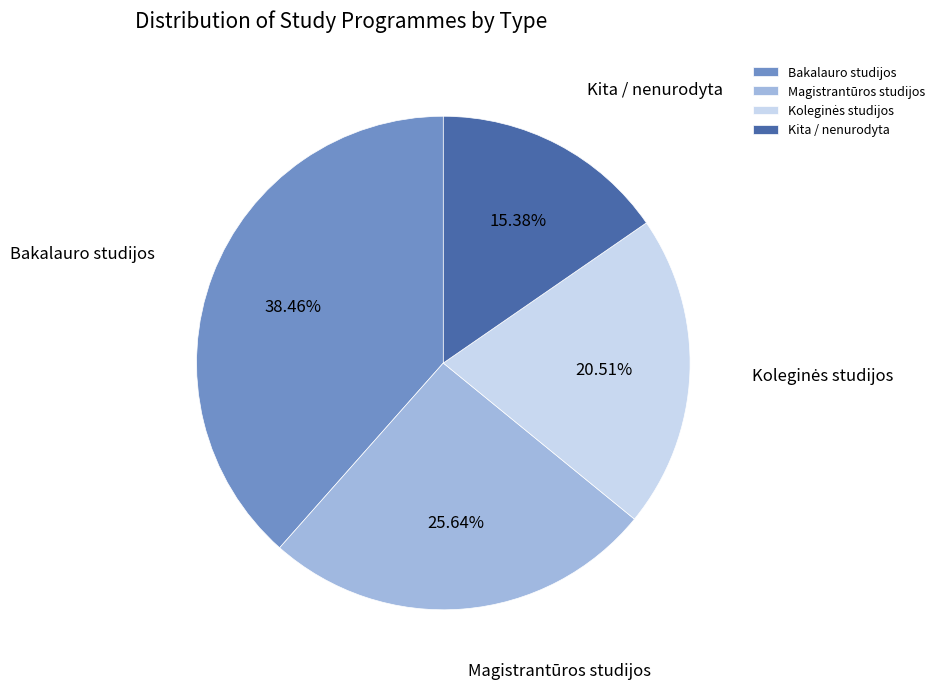

Is there any slice that represents more than half of the pie?

No